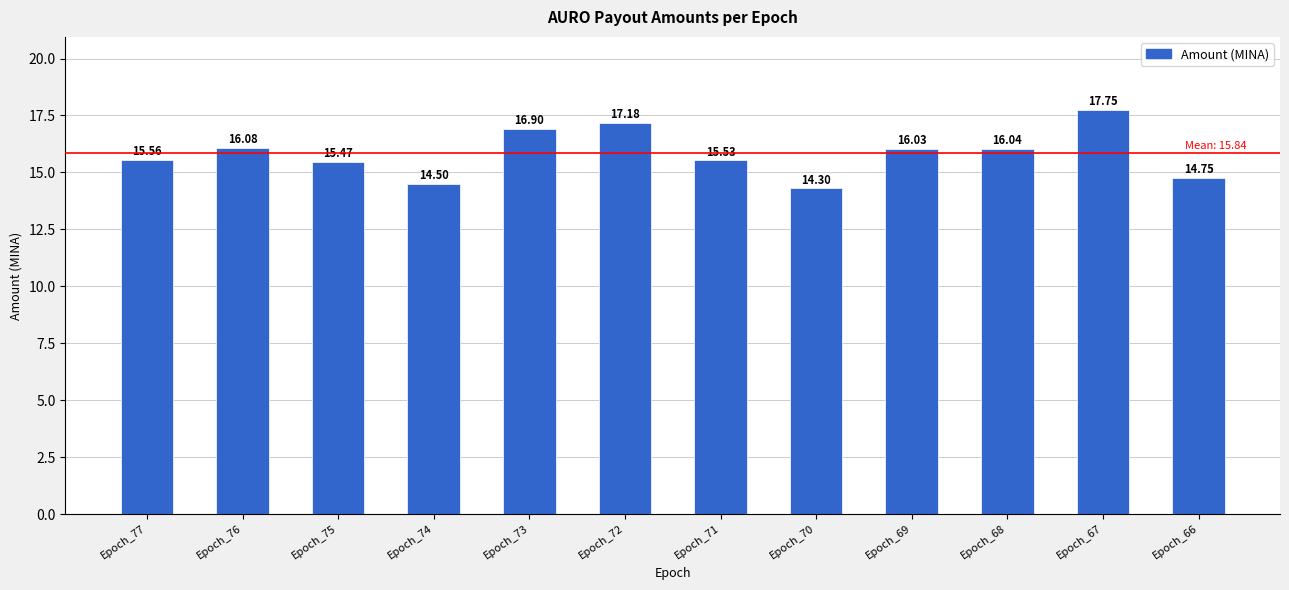

Which has a higher value, Epoch_72 or Epoch_75?

Epoch_72